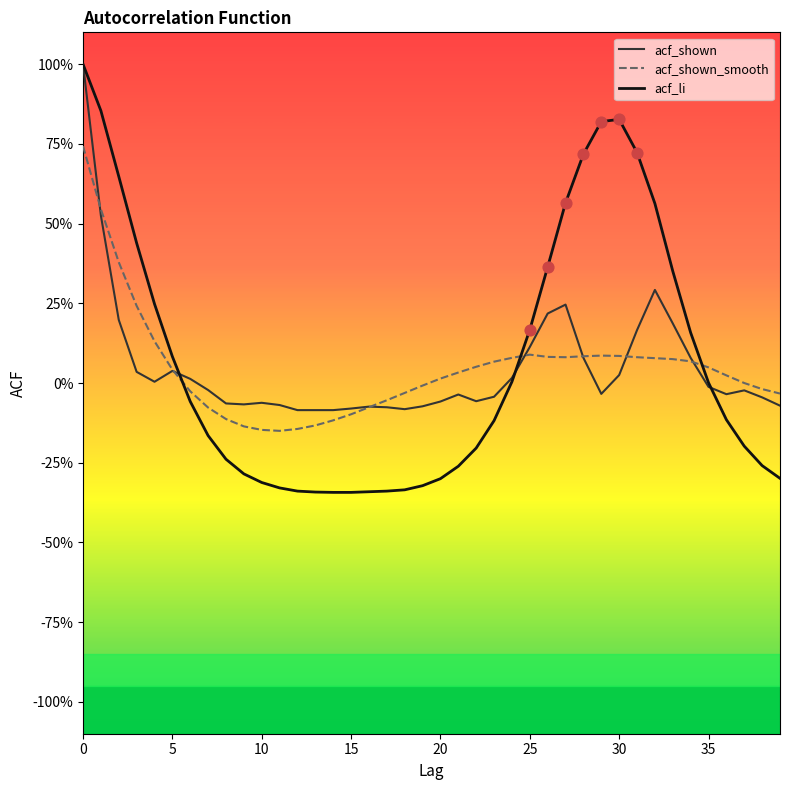

Does the chart have visible grid lines?

No